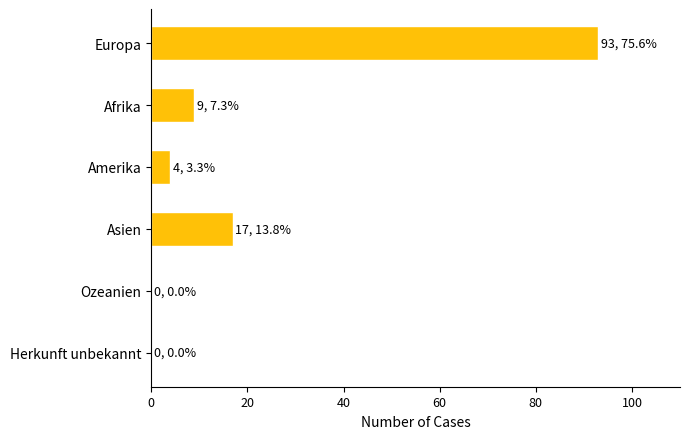

Reading bottom to top, extract all data points from this chart.

Herkunft unbekannt=0	Ozeanien=0	Asien=17	Amerika=4	Afrika=9	Europa=93